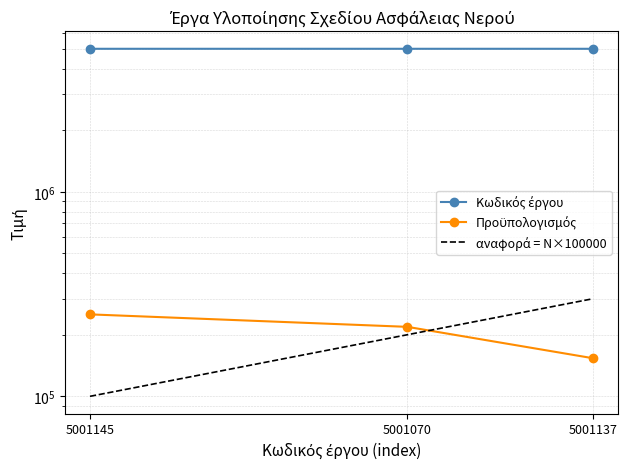

What is the value of the Κωδικός έργου point at the 1st from the left?

5001145.0